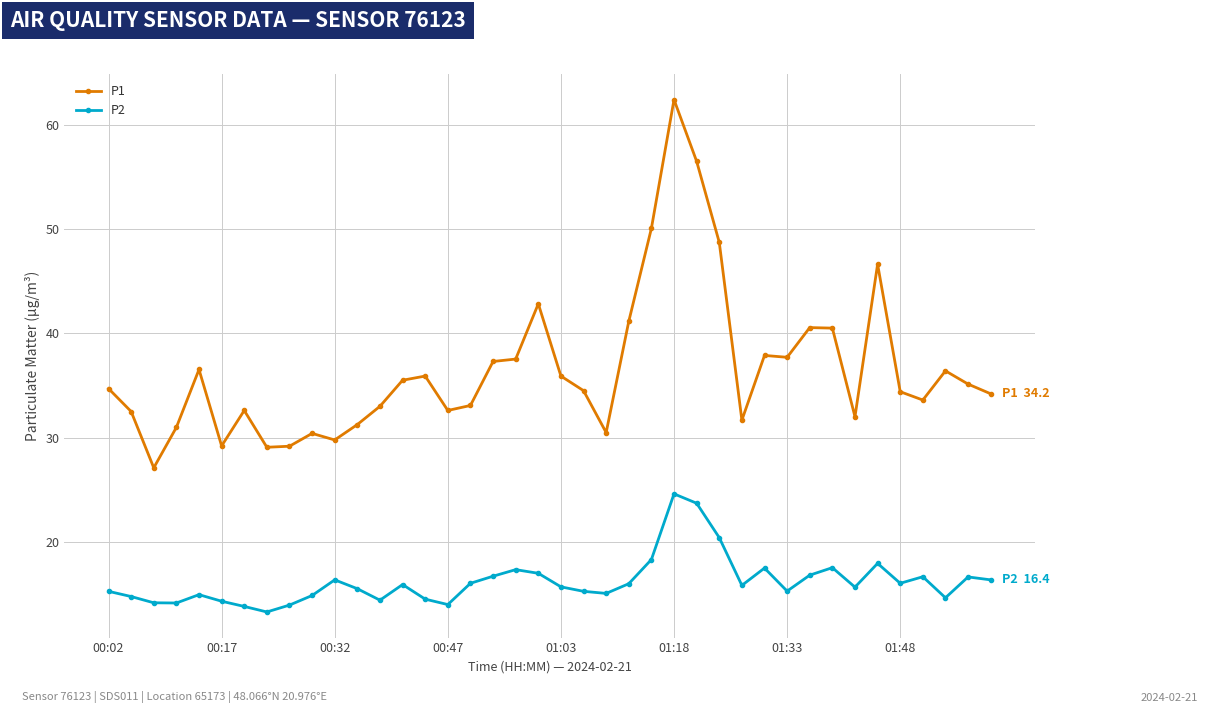

Which series has the largest total across all categories?

P1